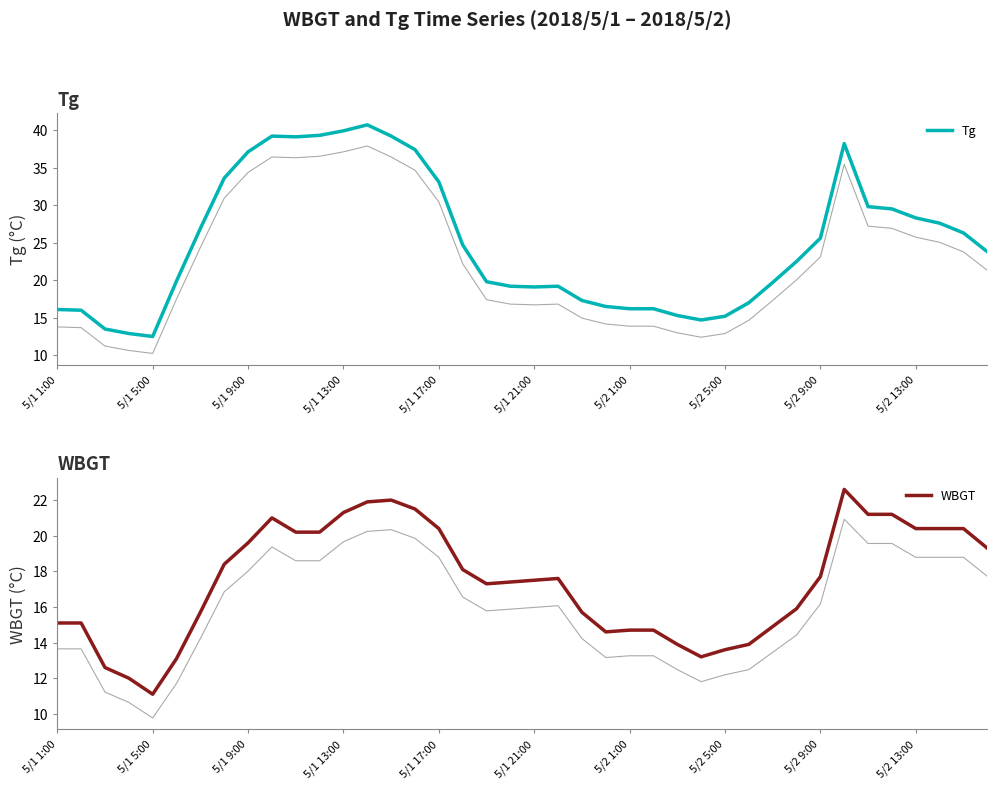

What is the spread (max minus min) of values at 5/1 21:00?

1.6